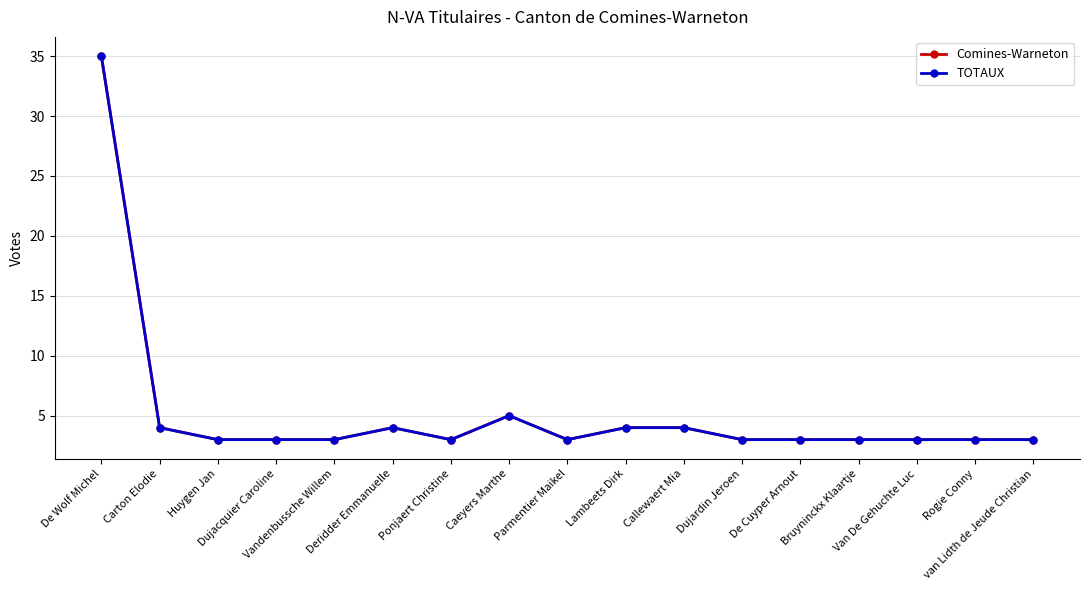

Does the chart have visible grid lines?

Yes